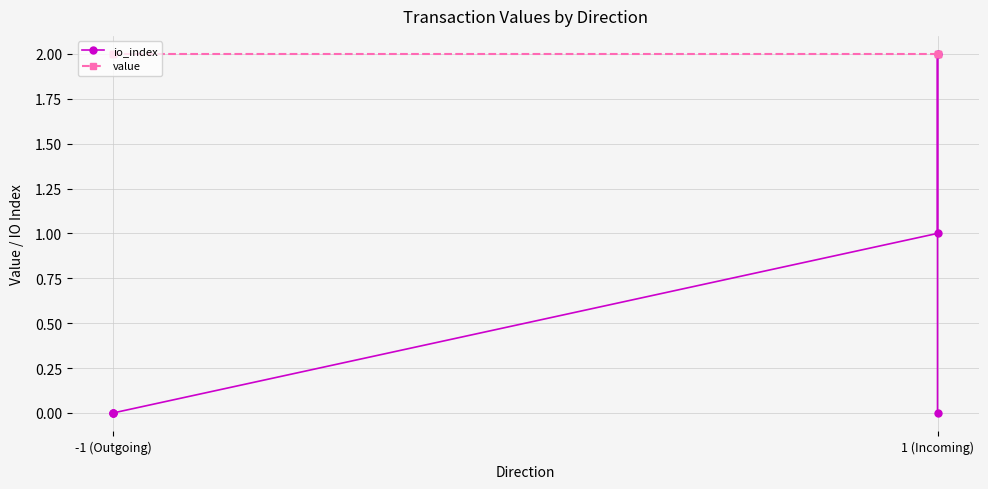

What is the average value of the value series?

2.0